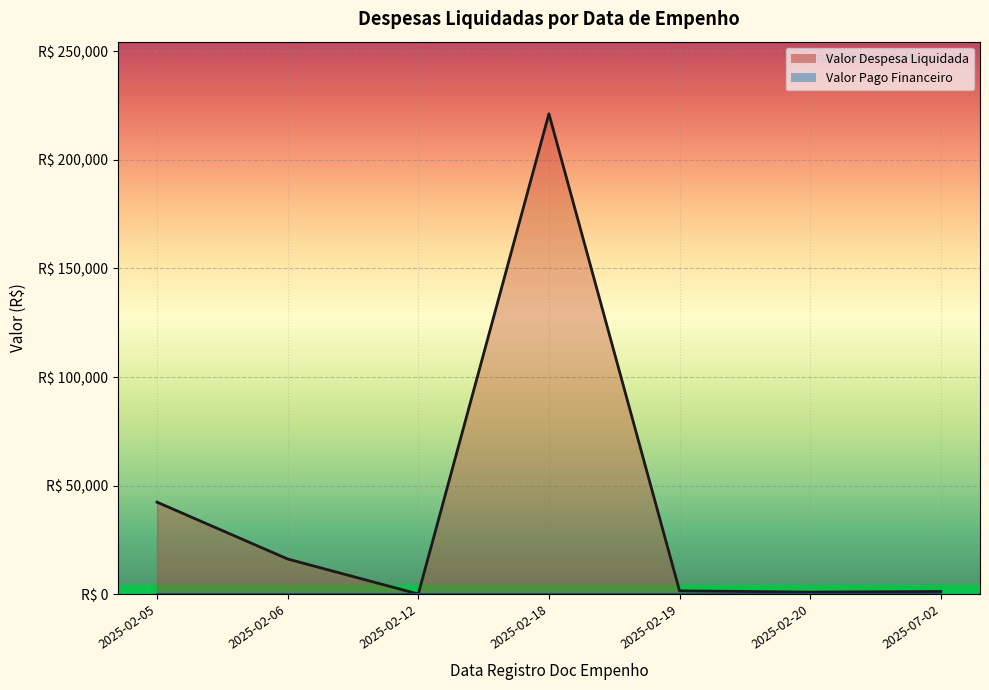

Is it true that Valor Despesa Liquidada equals 50011.0 at 2025-02-18?

False